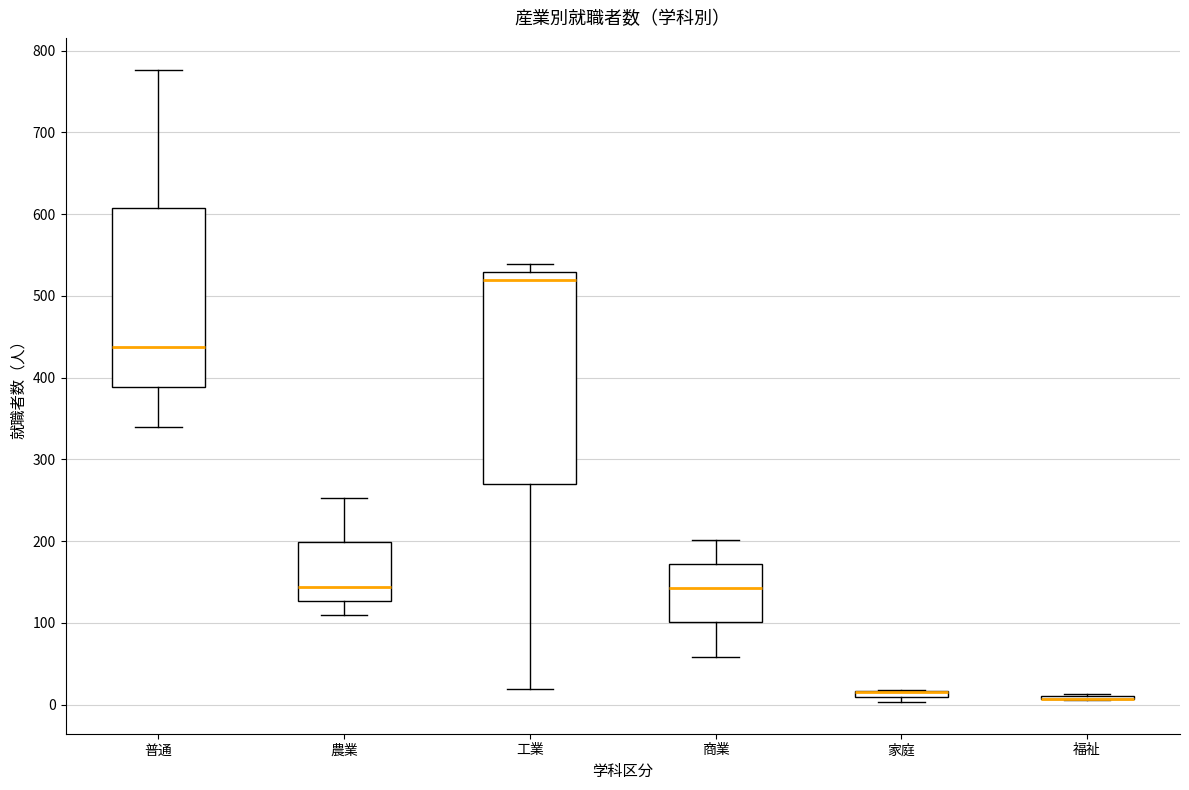

Which box is the tallest, from its lower edge to its upper edge?

工業